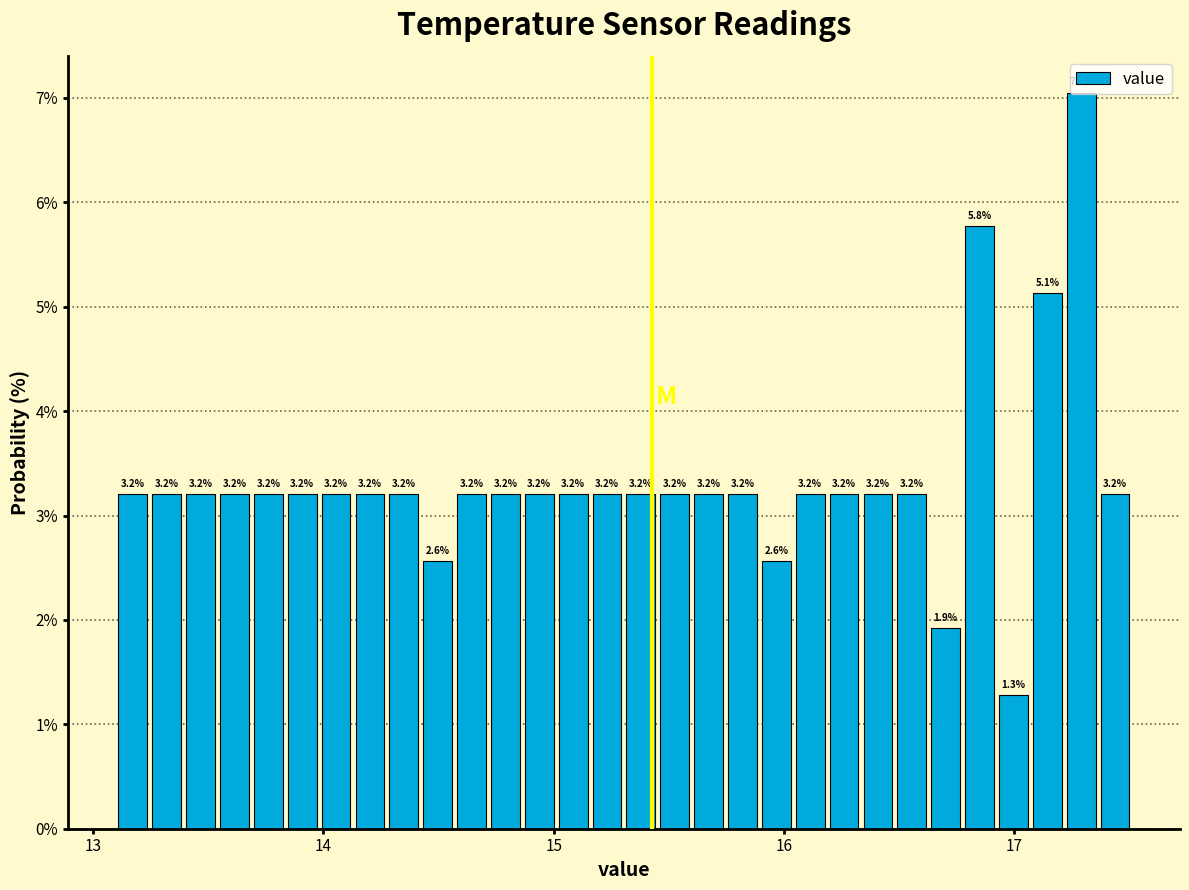

Around what value on the x-axis is the tallest bar? Give the approximate position of its centre, as read against the axis.

17.3